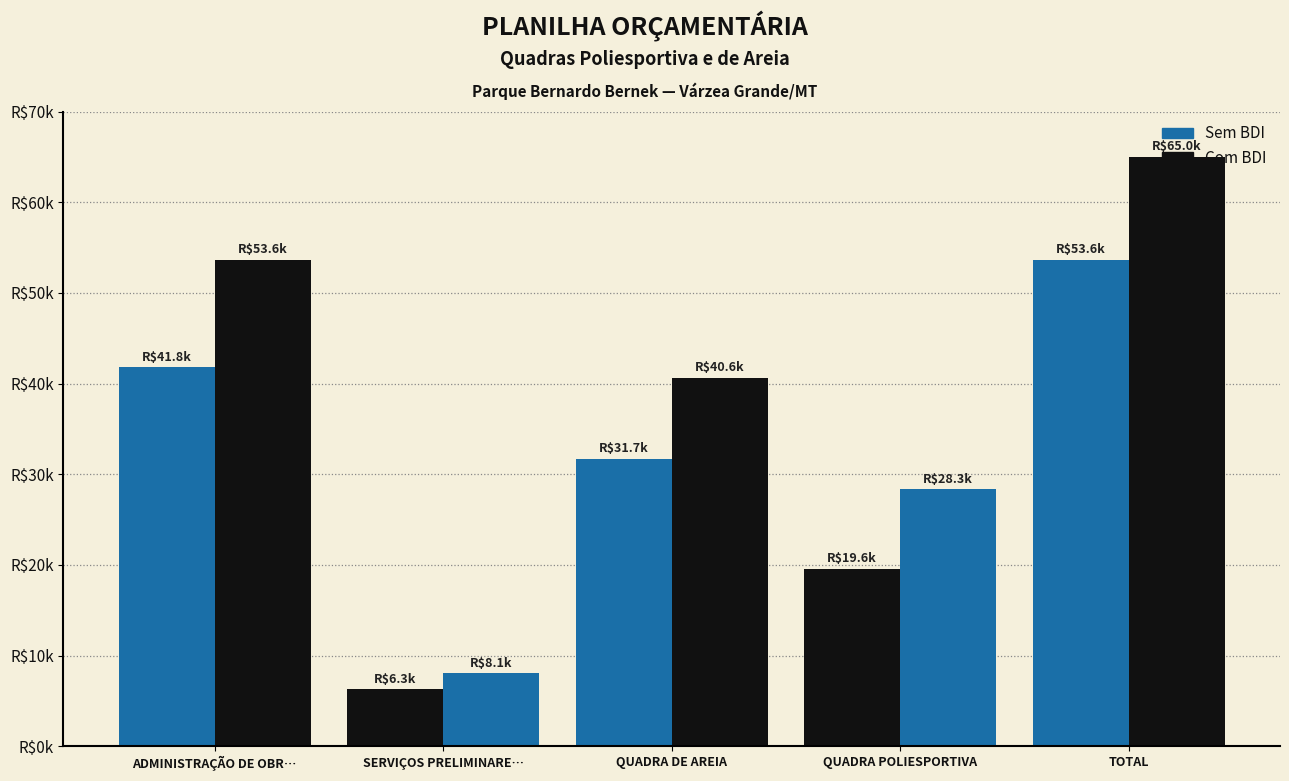

The P. TOTAL SEM BDI (R$) series shows 19591.8 at QUADRA POLIESPORTIVA. True or false?

True